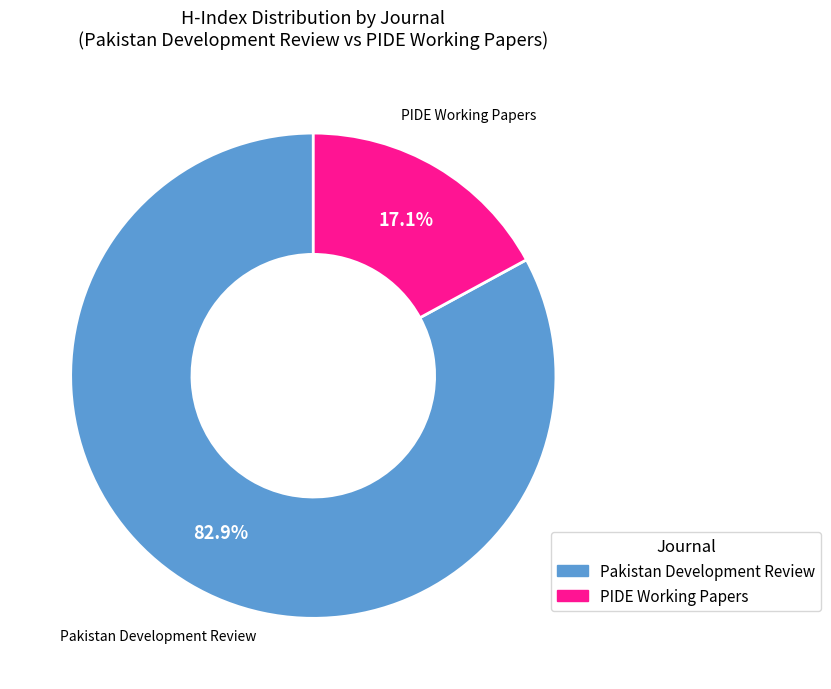

Count the number of slices in the pie.

2